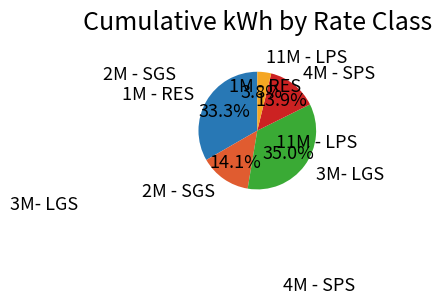

Does any single category account for the majority?

No